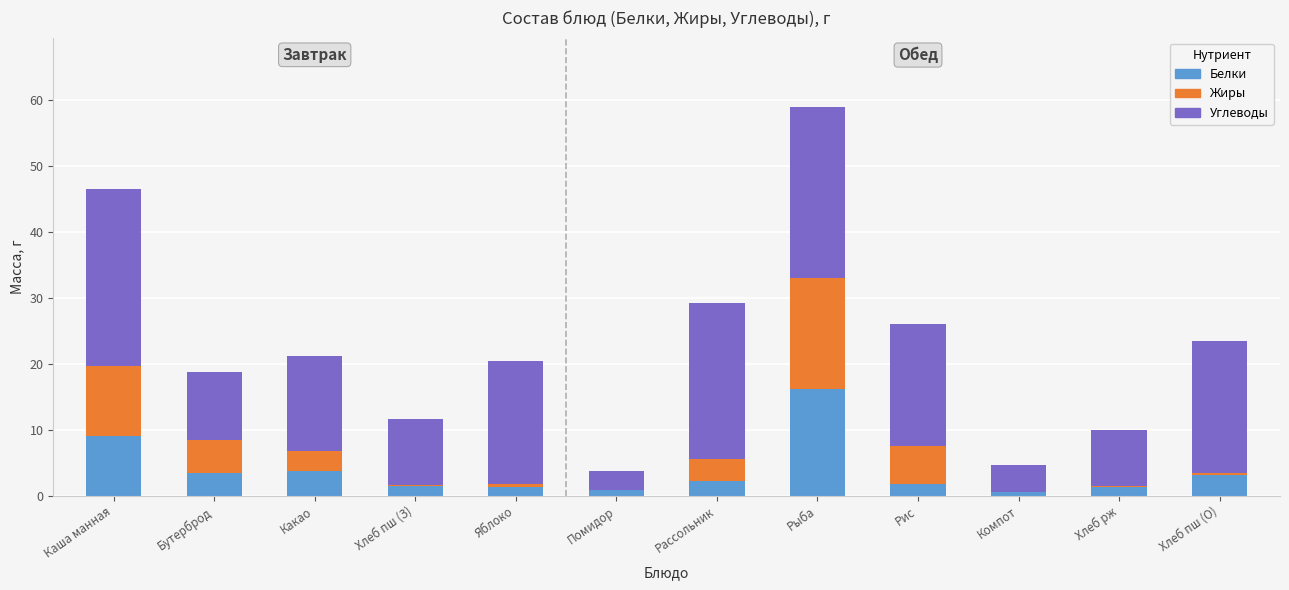

At which label does Белки reach its peak?

Рыба